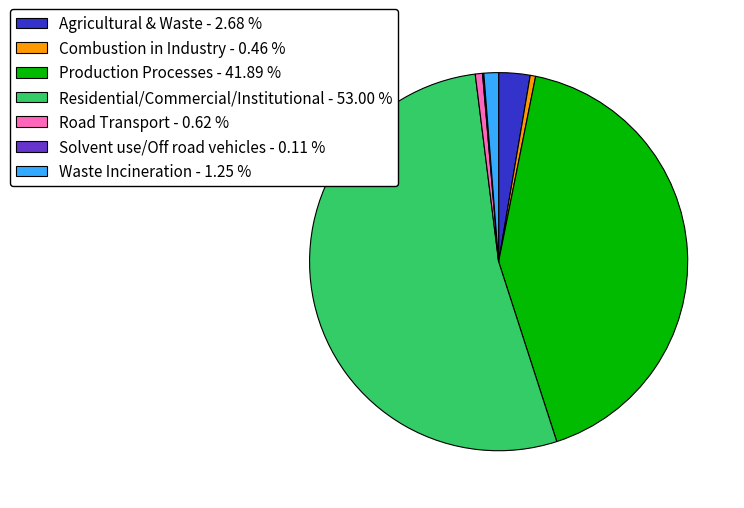

Is the sum of Residential/Commercial/Institutional - 53.00 % and Waste Incineration - 1.25 % greater than half?

Yes